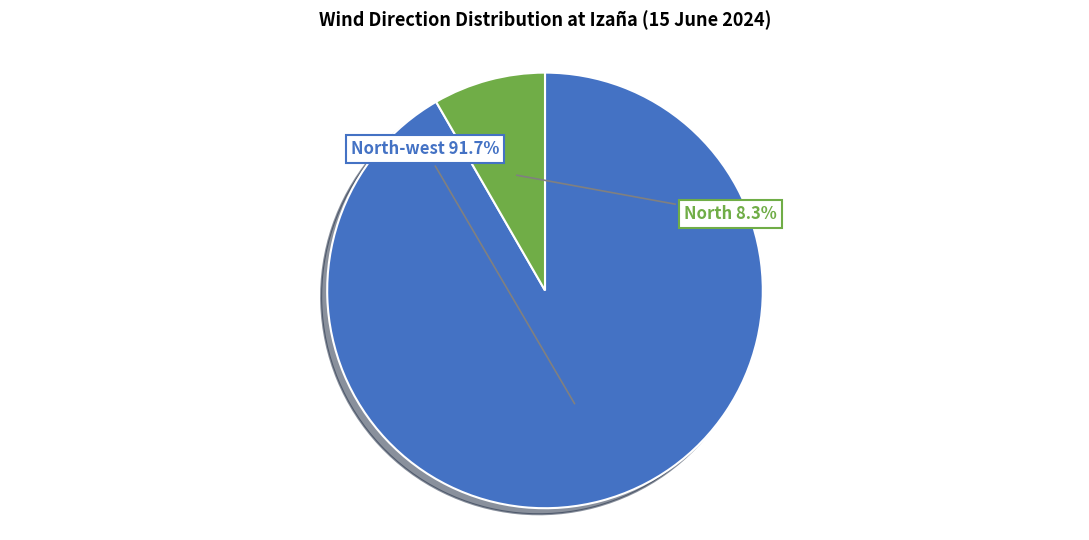

How many segments does this pie chart have?

2